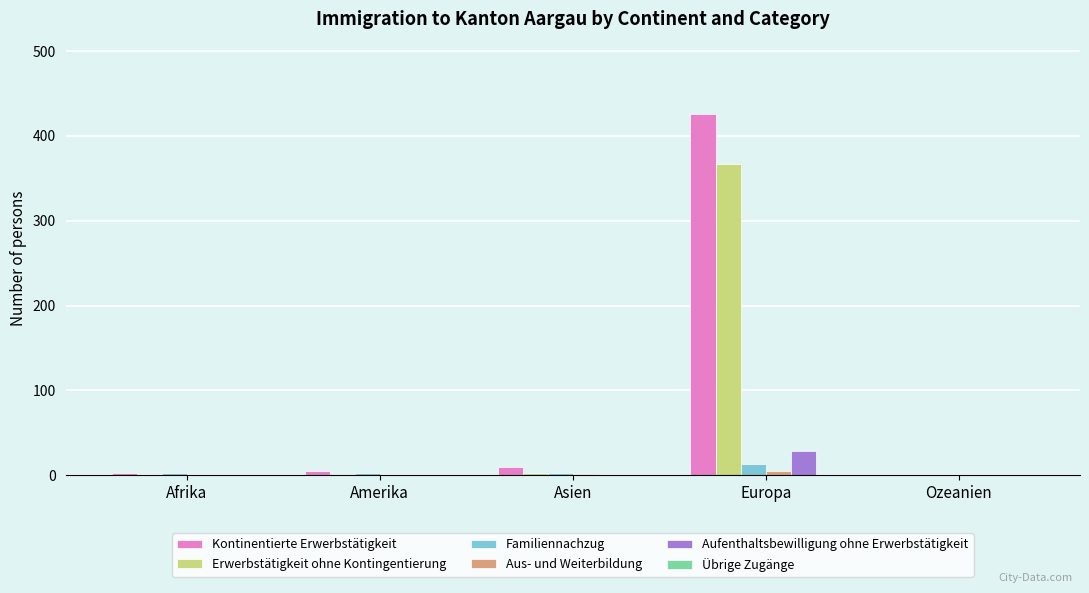

Is it true that Erwerbstätigkeit ohne Kontingentierung equals 206 at Ozeanien?

False